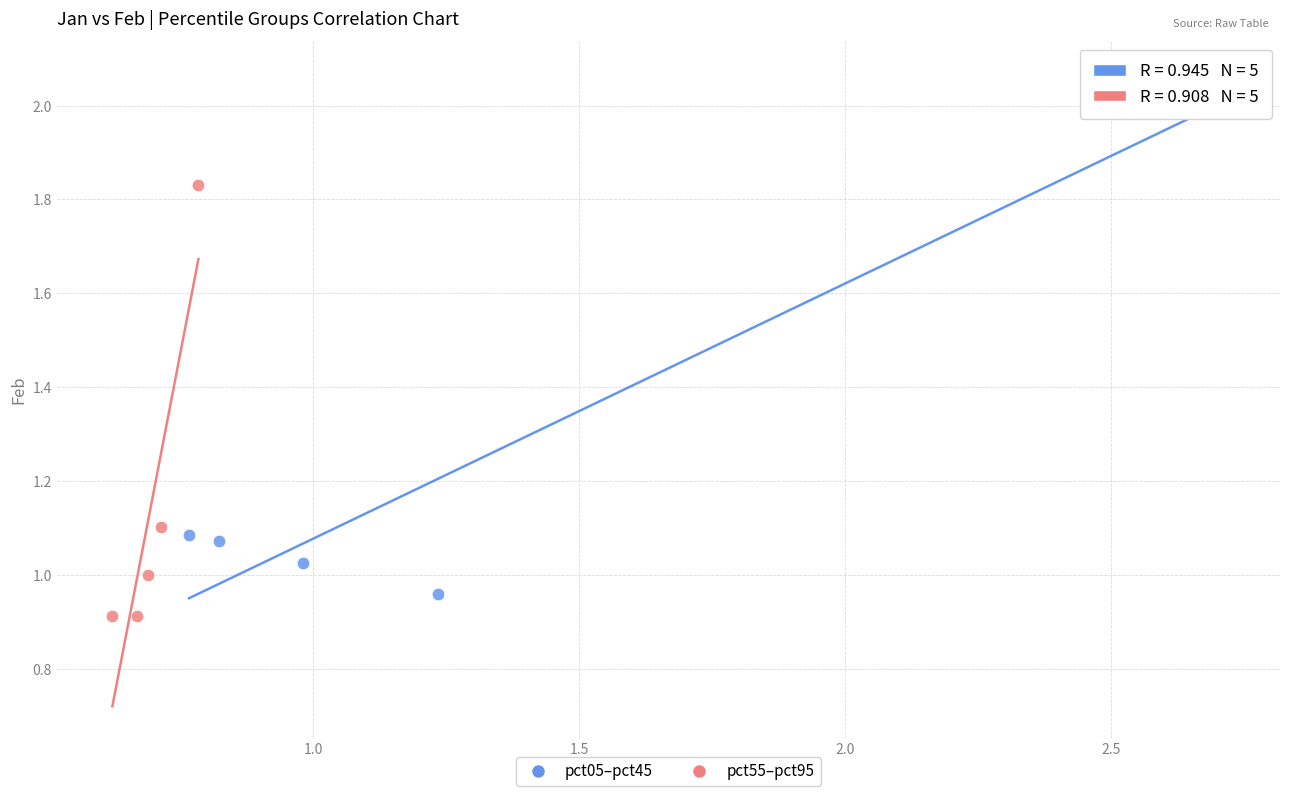

Which series has the widest spread of Y values?

pct05–pct45